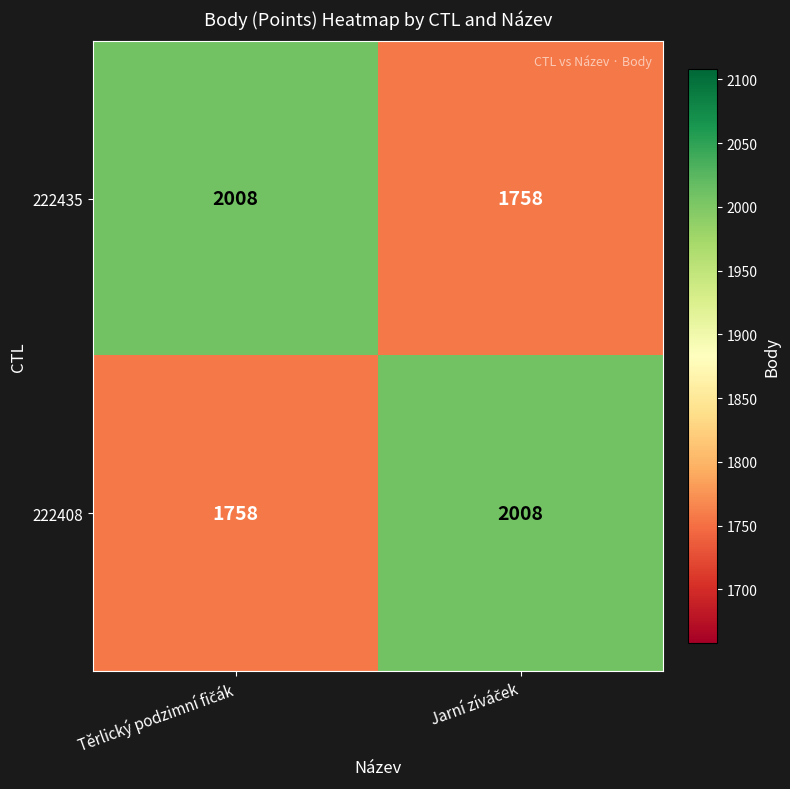

At how many categories does at least one series exceed 1998?

2